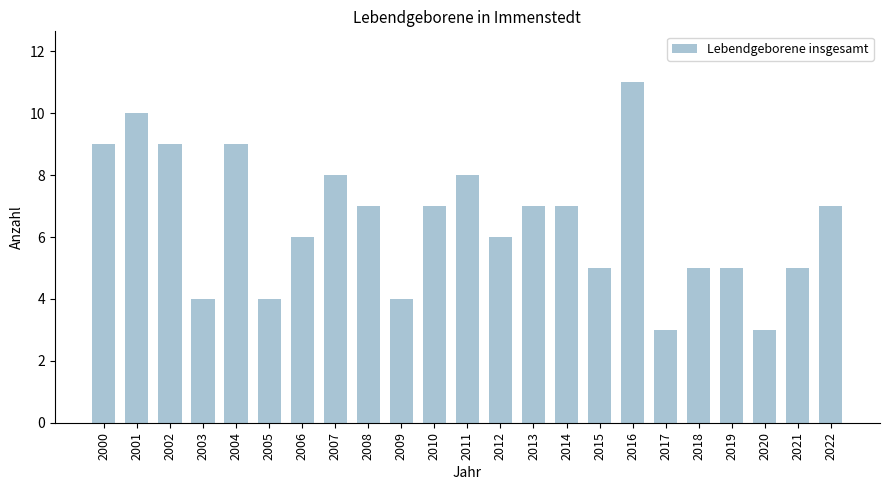

How many bars are there in total?

23